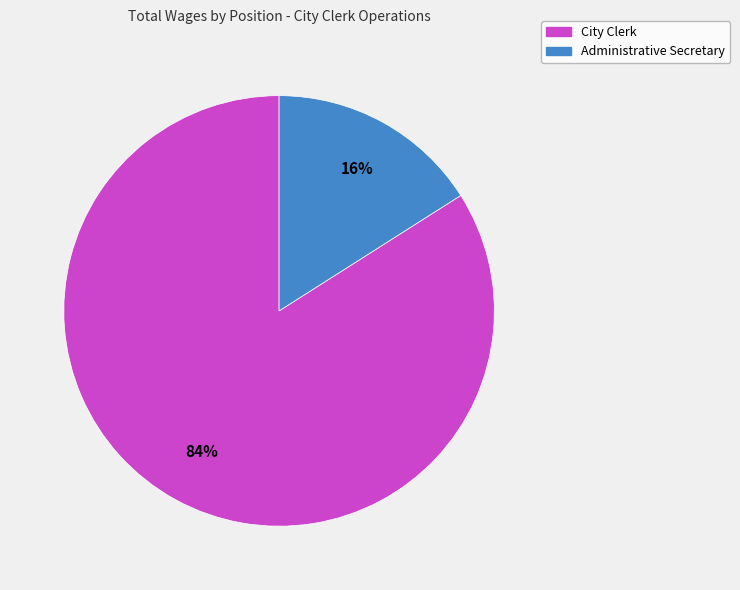

How many segments does this pie chart have?

2